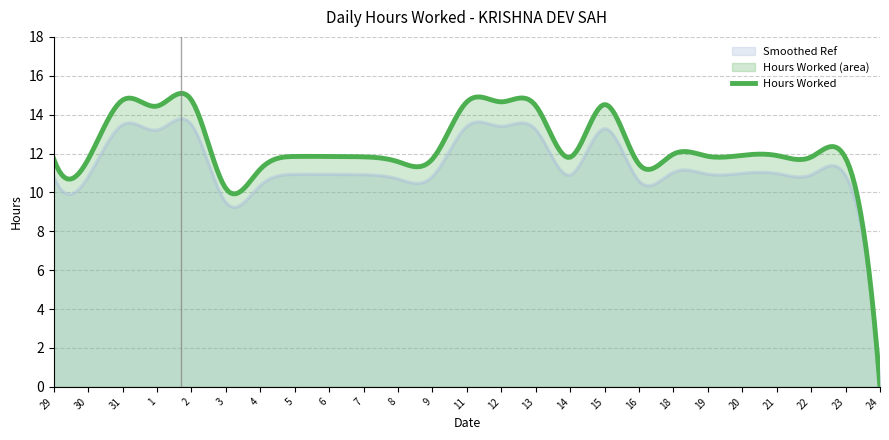

Reading left to right, what are all the values shown in this chart?

11.7	11.7	14.8	14.4	14.8	10.2	11.2	11.8	11.8	11.8	11.6	11.7	14.7	14.7	14.5	11.8	14.5	11.4	12.0	11.9	11.9	11.9	11.8	11.8	0.0